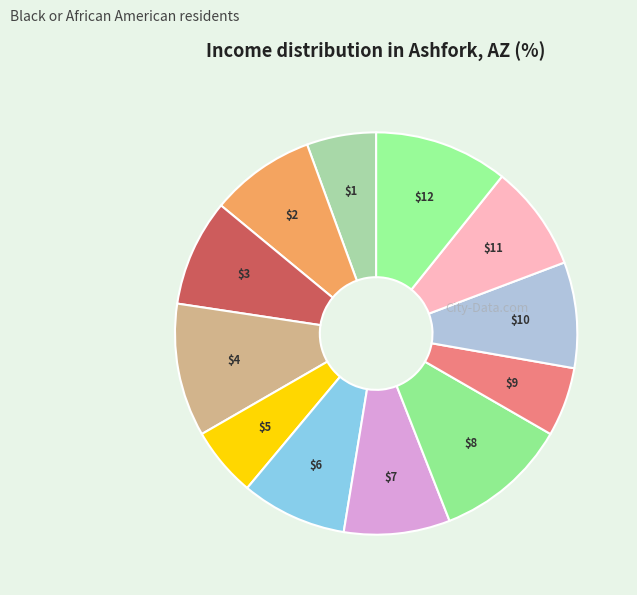

How many slices are in this pie chart?

12